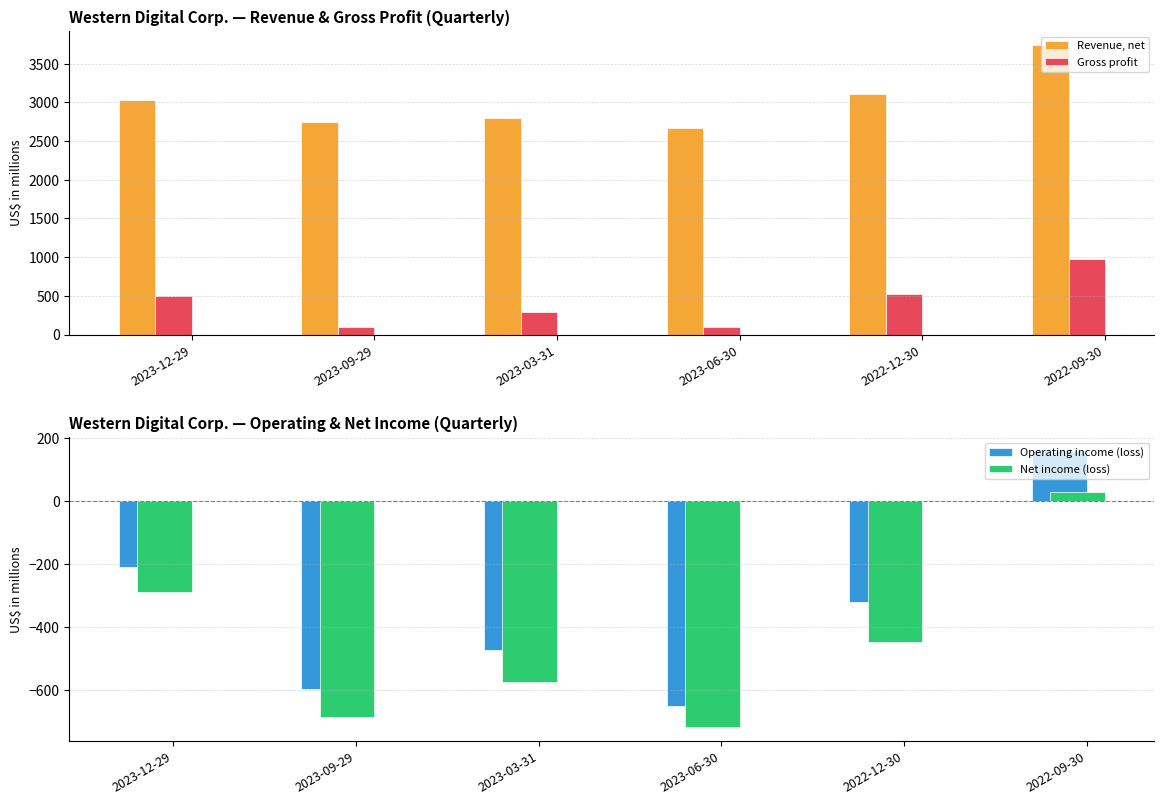

What is the greatest value displayed?

3736